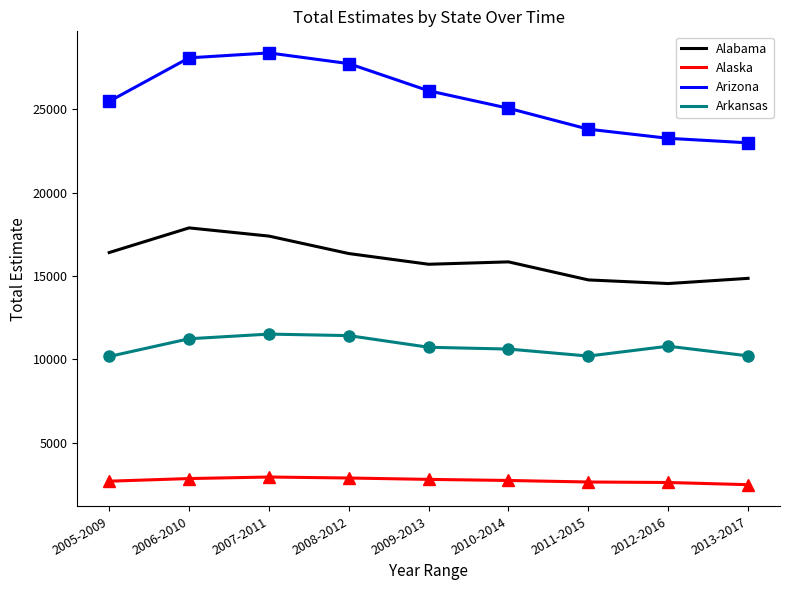

What is the total value across all series at 2006-2010?

60081